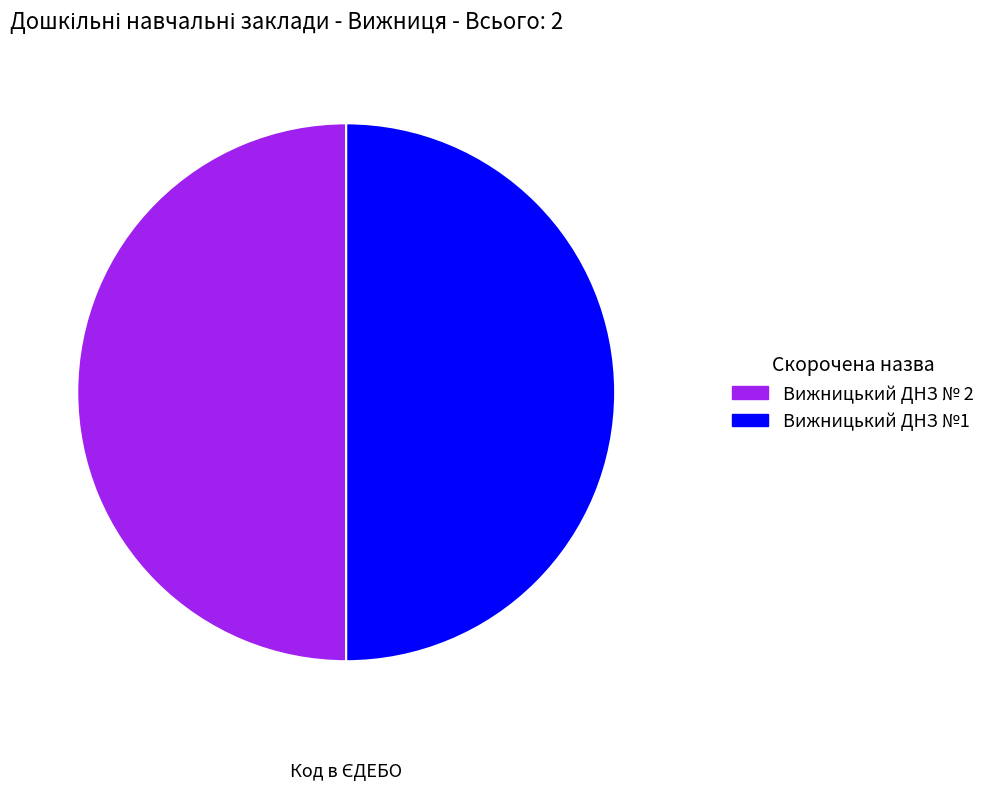

Do Вижницький ДНЗ № 2 and Вижницький ДНЗ №1 together represent more than half of the pie?

Yes